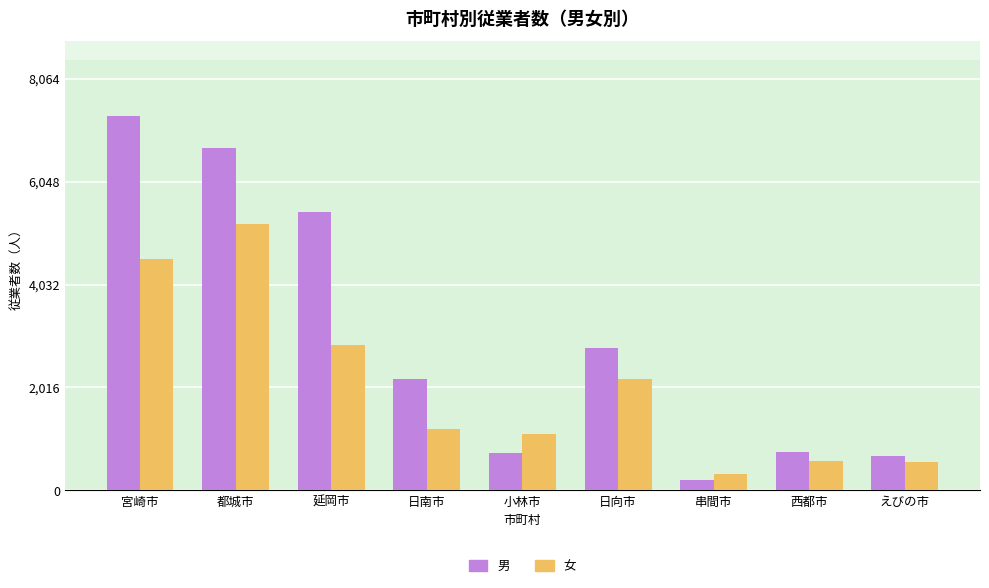

At 日南市, list the series in order from largest to smallest.

男, 女